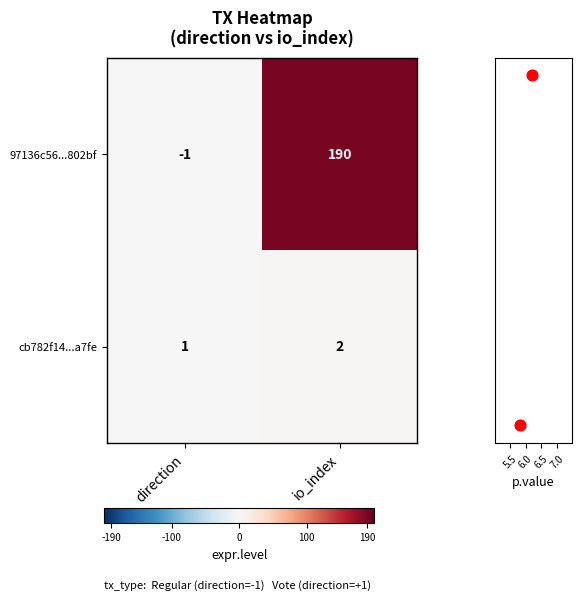

At which label does 97136c56...802bf reach its minimum?

direction